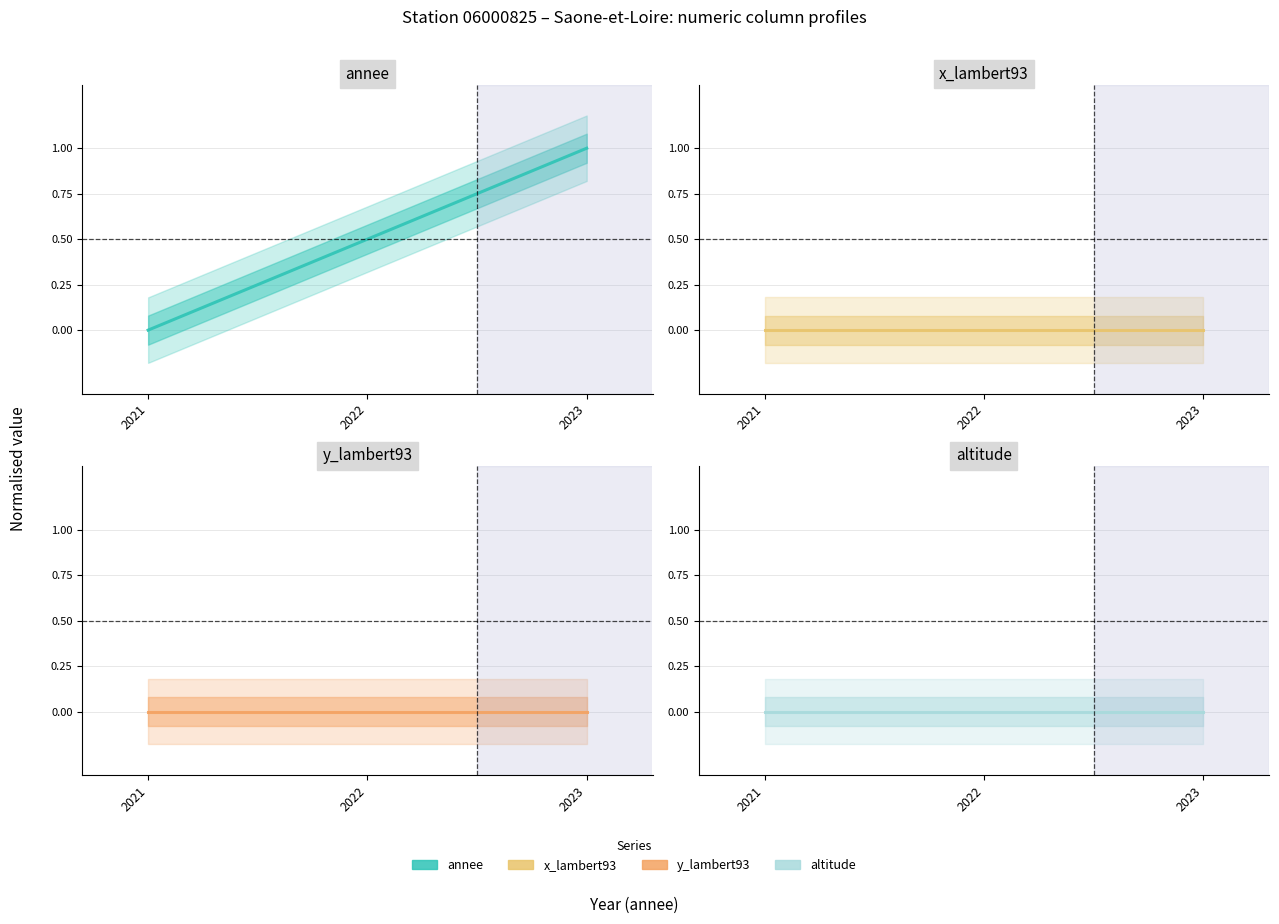

Reading right to left, what are all the values shown in this chart?

annee: 1.0	0.5	0.0
x_lambert93: 0.0	0.0	0.0
y_lambert93: 0.0	0.0	0.0
altitude: 0.0	0.0	0.0